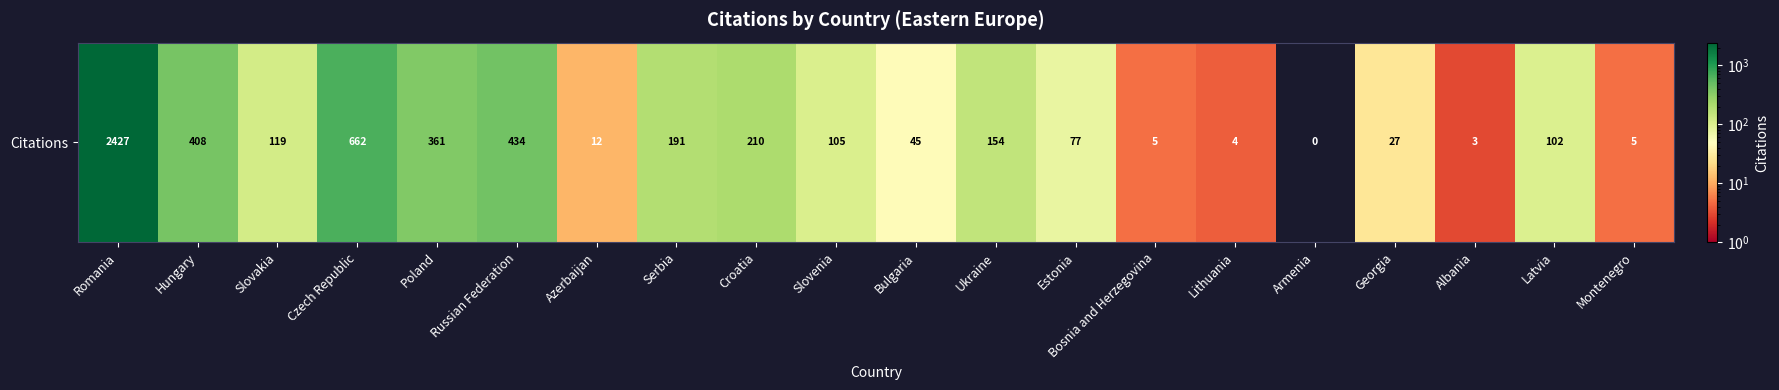

What is the difference between the maximum and second lowest values?

2424